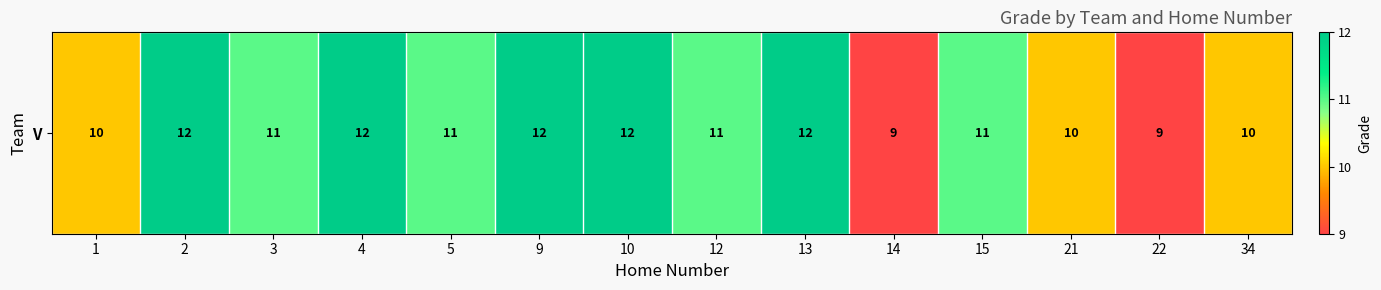

How many categories are shown in the chart?

14